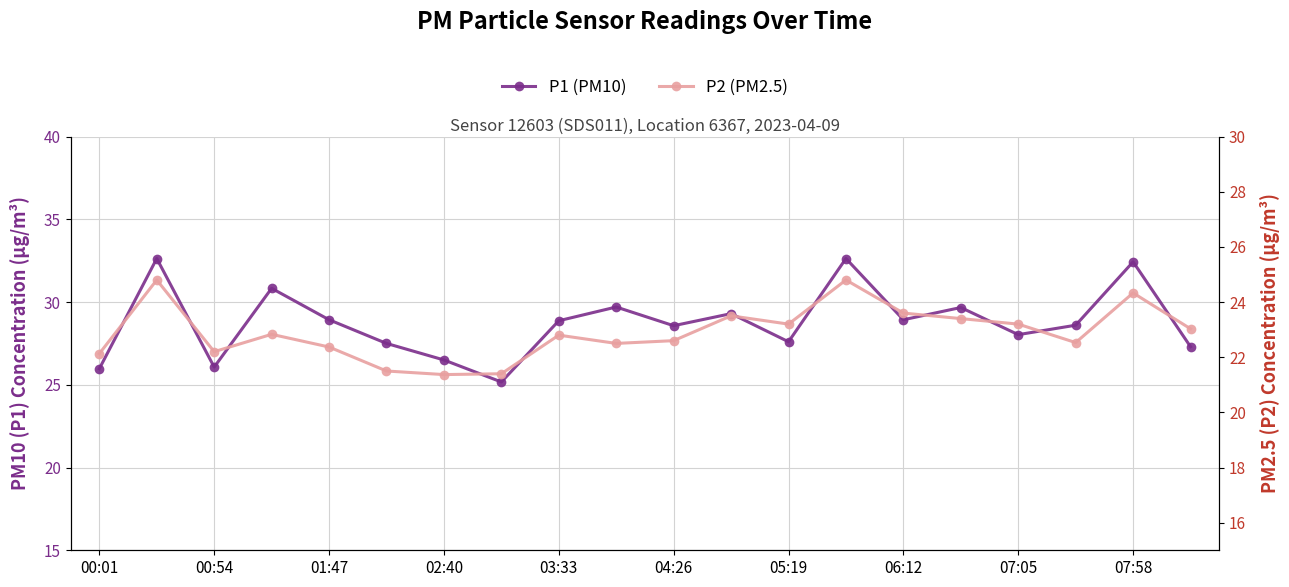

True or false: P1 (PM10) has a value of 16.4 at 00:01.

False